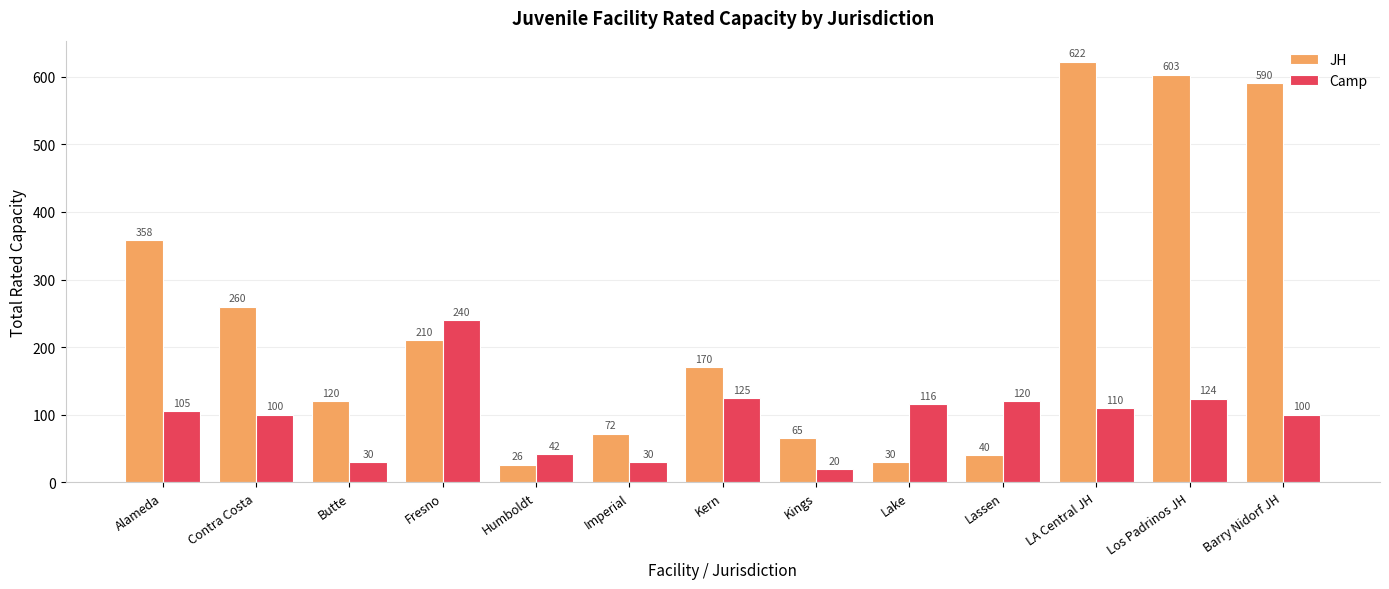

What is the difference between the maximum and minimum values in the Camp series?

220